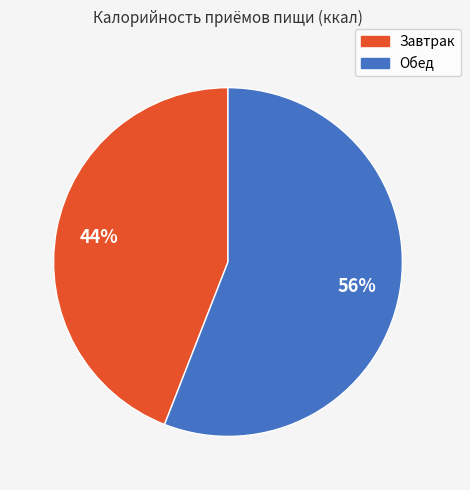

Count the number of slices in the pie.

2